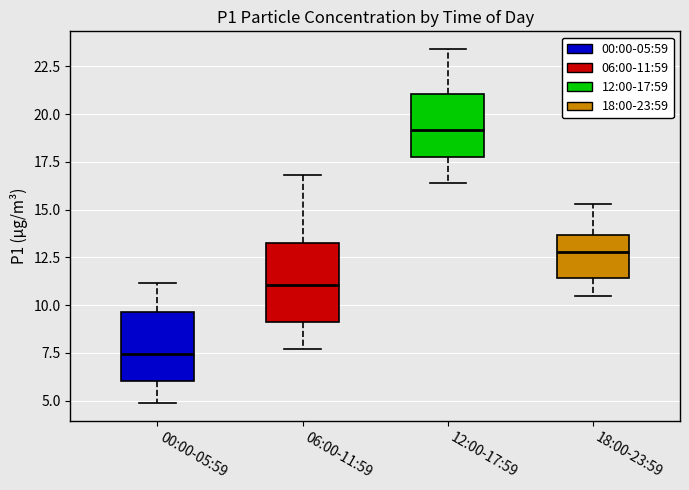

Which box's median line is the highest?

12:00-17:59